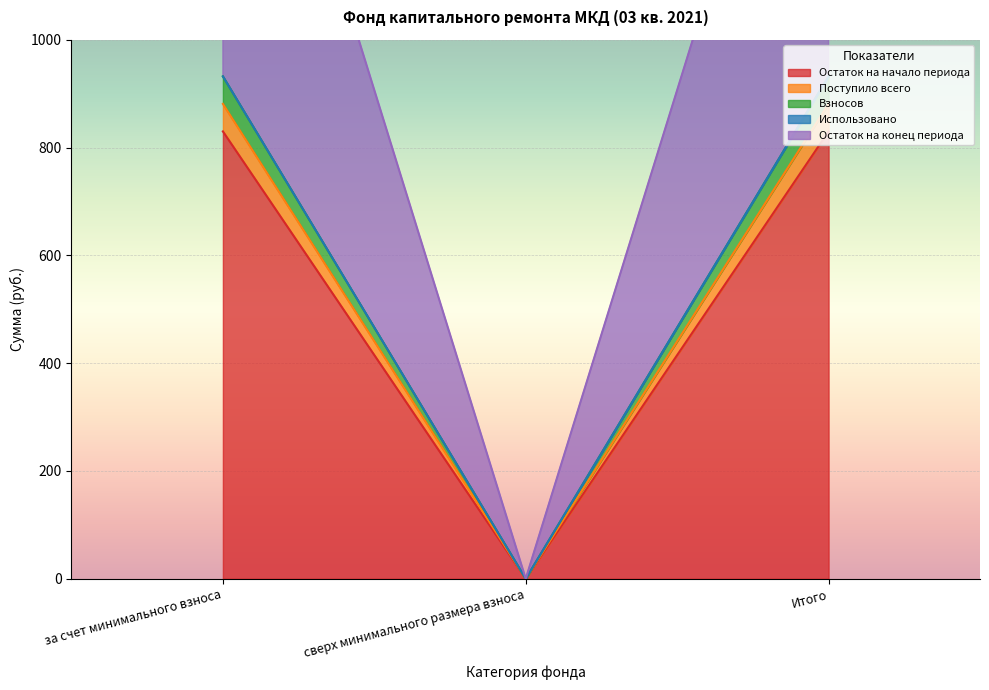

Does the chart display data point markers on the line(s)?

No